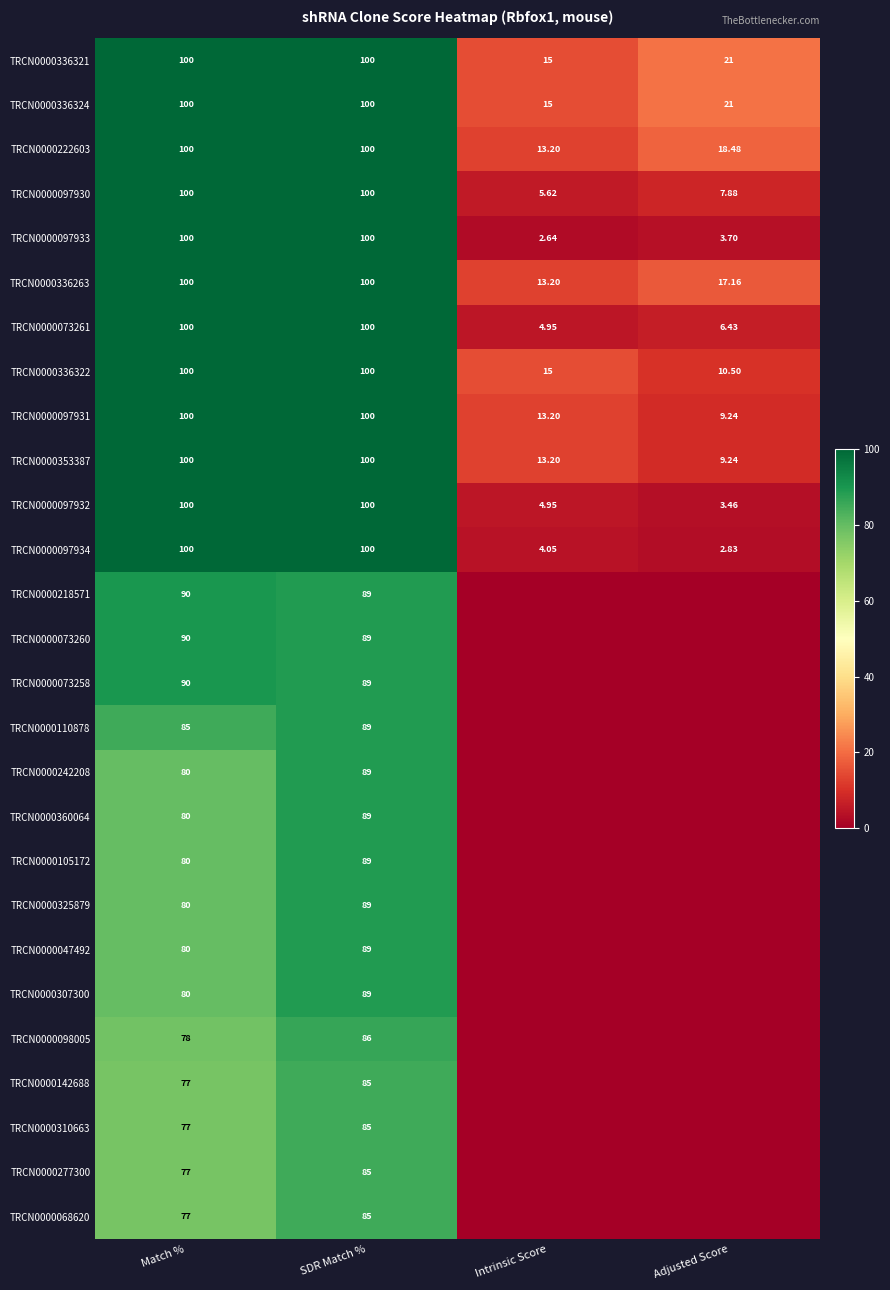

How many data points in TRCN0000097933 are less than 100?

2